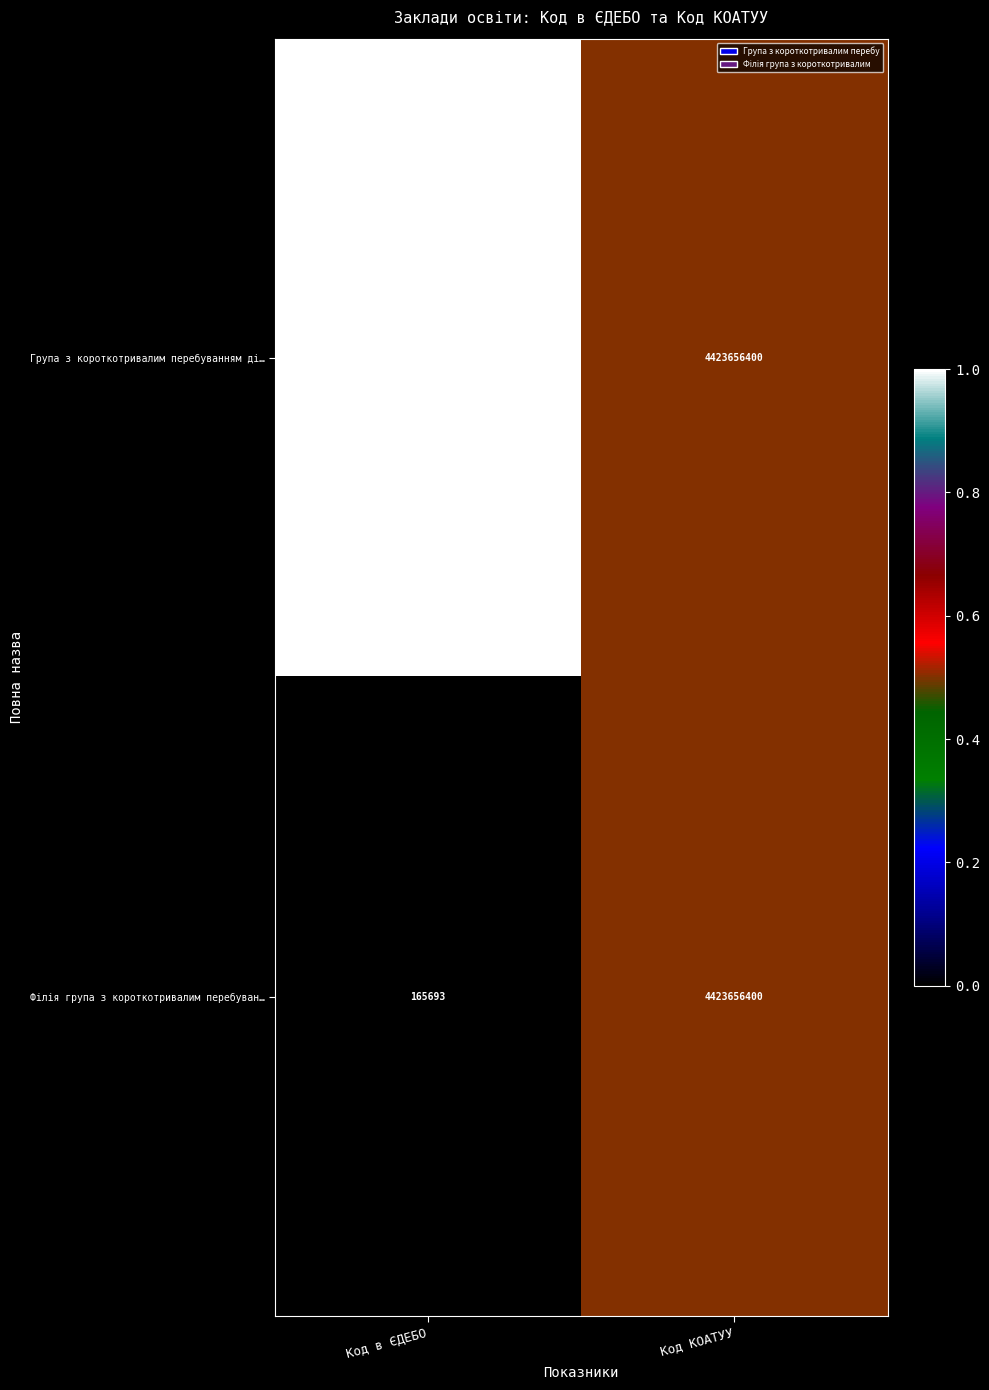

What is the total value across all series at Код в ЄДЕБО?

331387